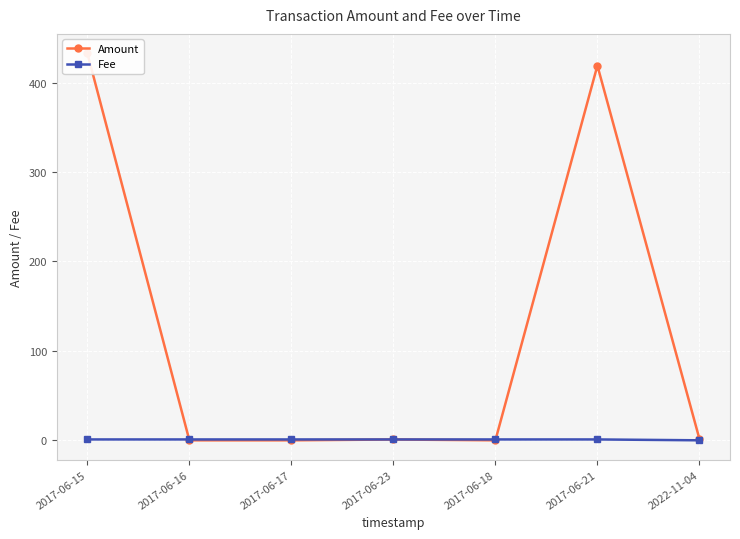

True or false: Fee has more than 2 interior local peaks.

False